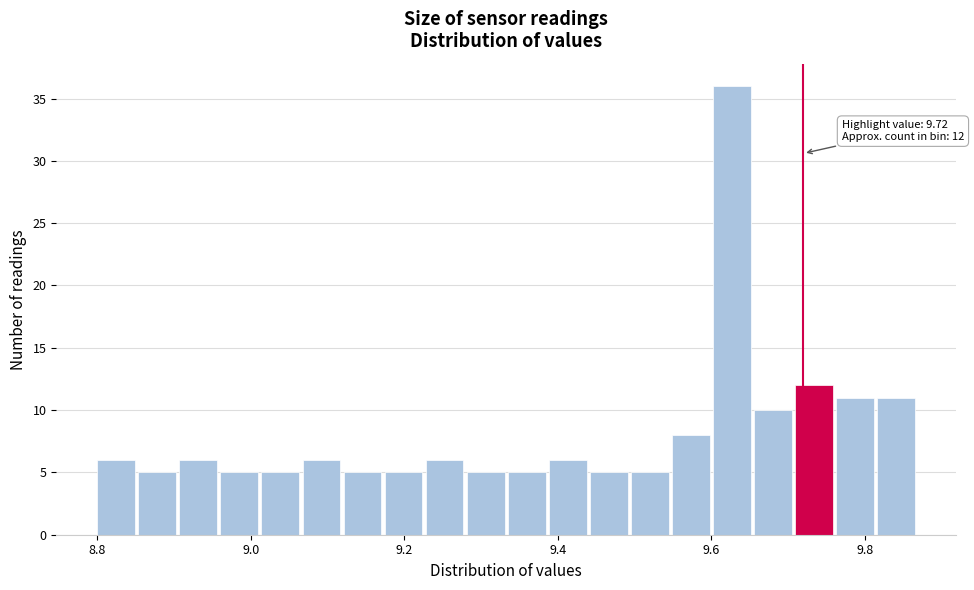

Around what value on the x-axis is the tallest bar? Give the approximate position of its centre, as read against the axis.

9.62